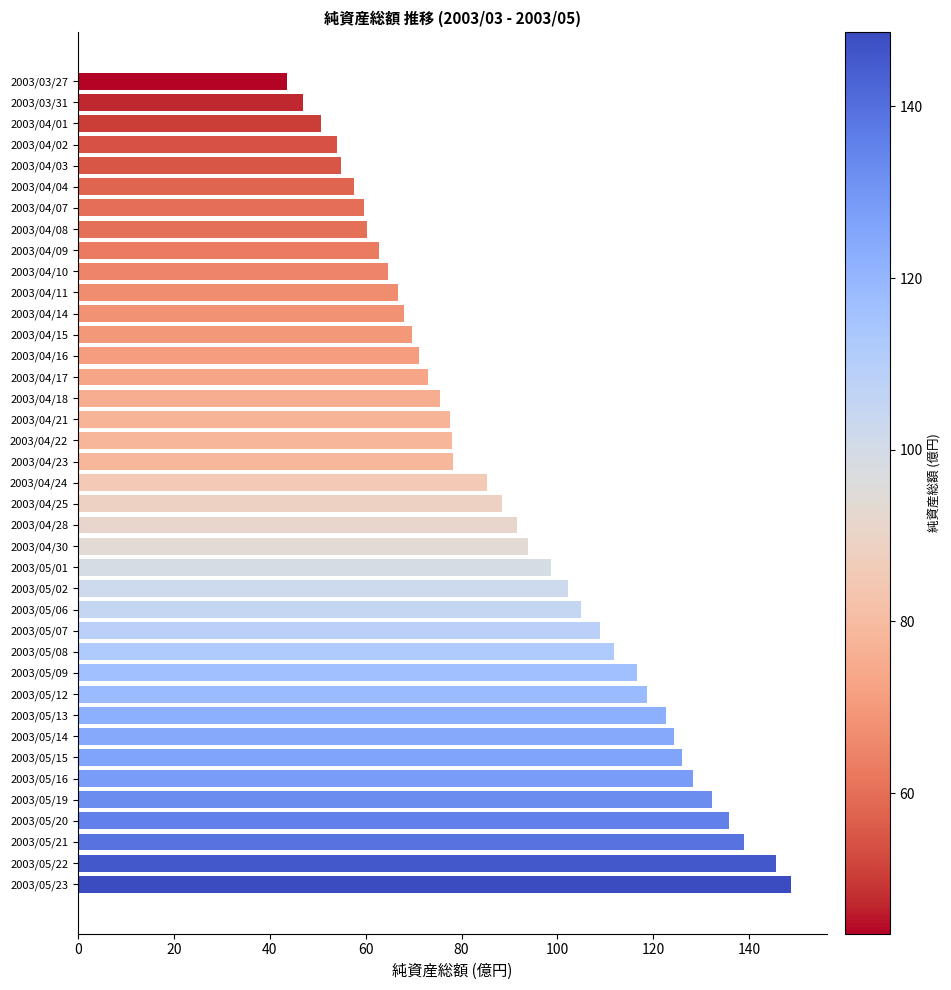

What is the value of the 14th bar from the top?

71.1